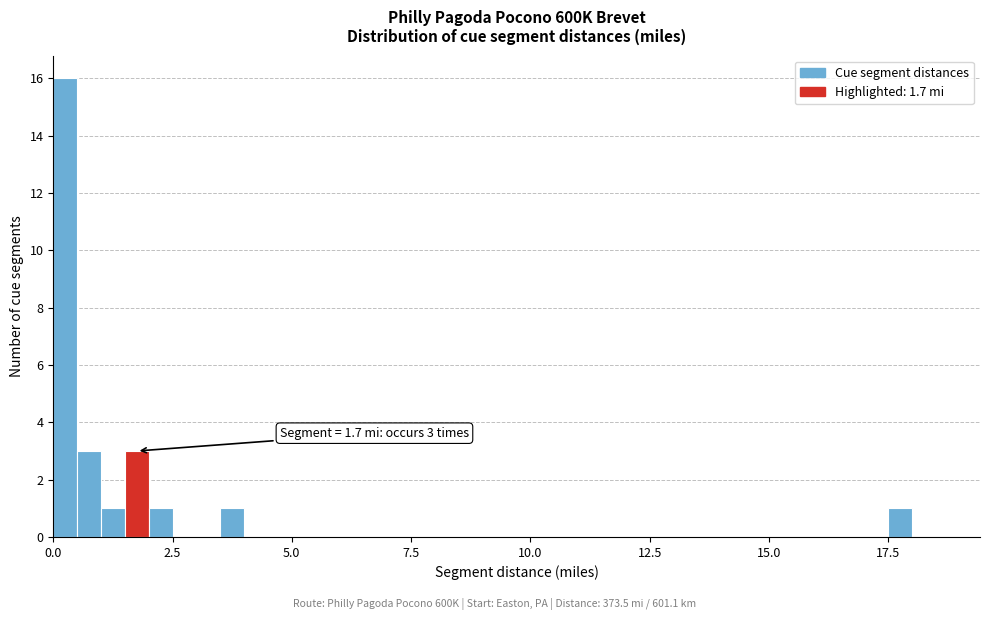

Read against the x-axis, roughly where is the centre of the tallest bar?

0.5